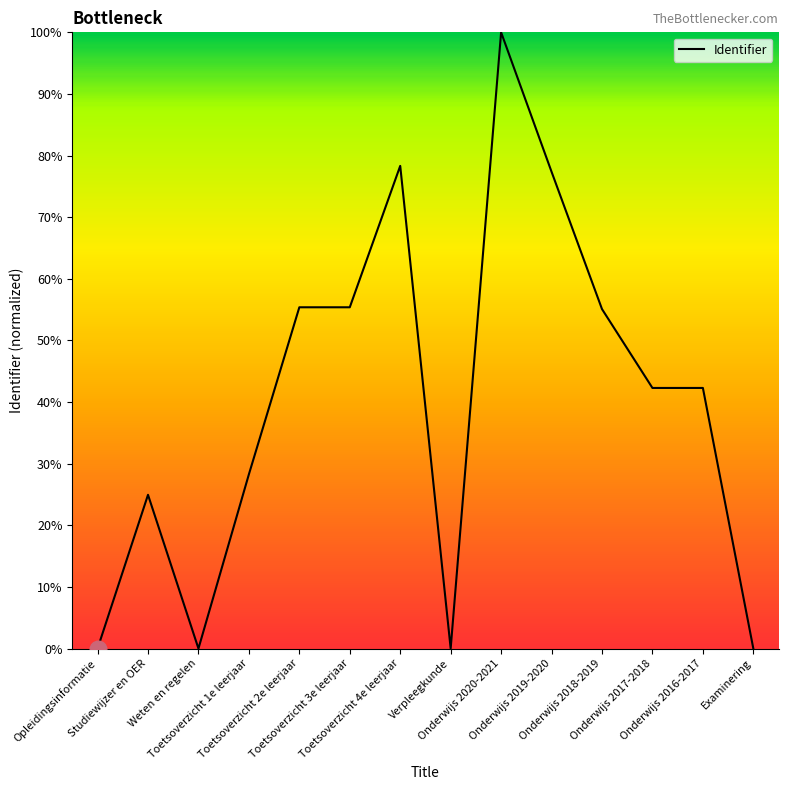

What is the difference between the maximum and minimum values?

100.0